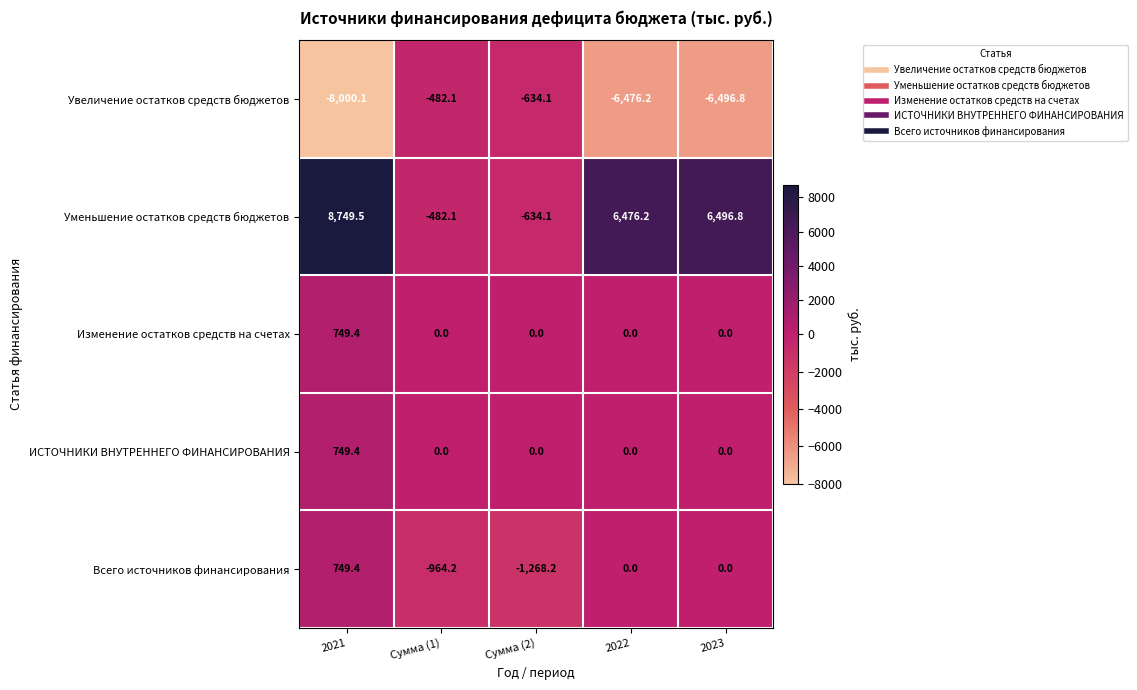

At which category is the sum across all series the highest?

2021